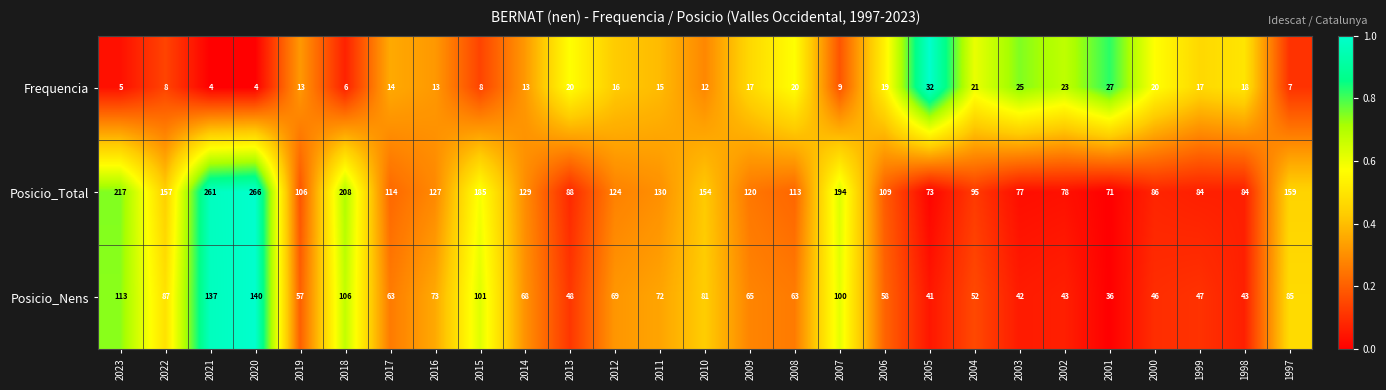

At 2013, list the series in order from largest to smallest.

Posicio_Total, Posicio_Nens, Frequencia